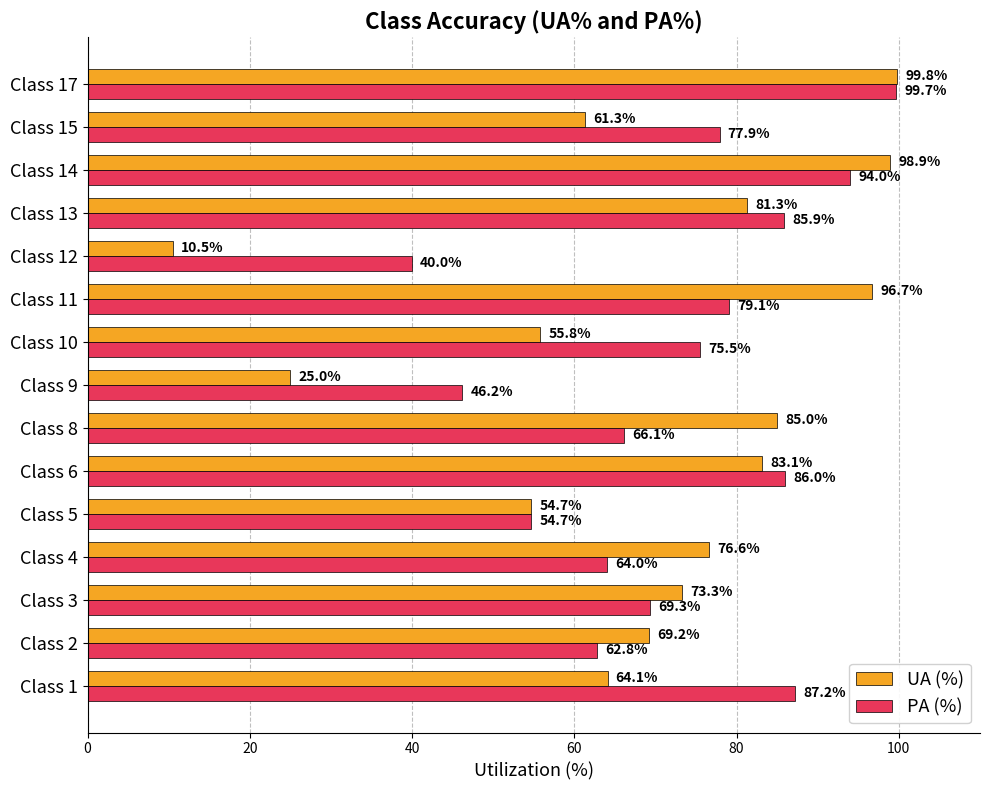

Which category has the lowest value in the UA (%) series?

Class 12